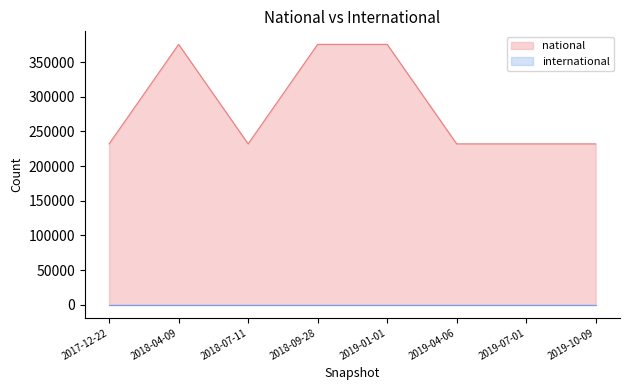

What is the minimum value shown in the chart?

0